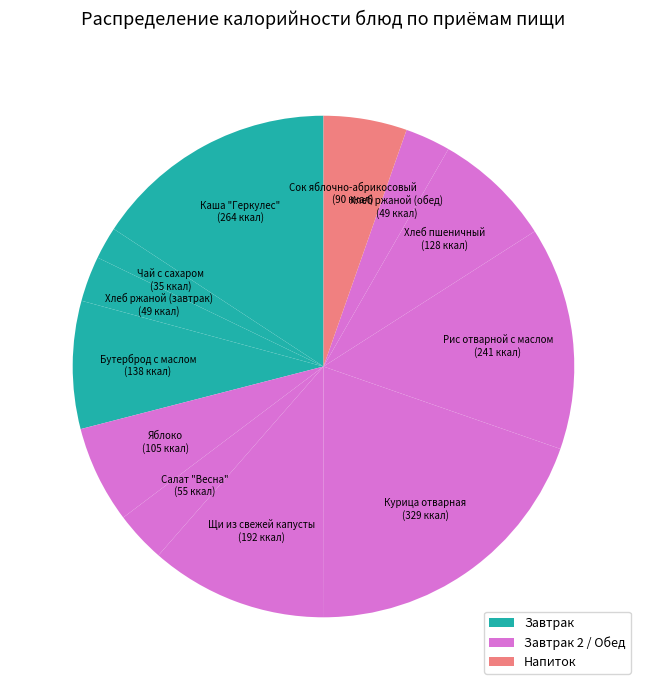

Rank the categories by value from lowest to highest.

Чай с сахаром, Хлеб ржаной (завтрак), Хлеб ржаной (обед), Салат "Весна", Сок яблочно-абрикосовый, Яблоко, Хлеб пшеничный, Бутерброд с маслом, Щи из свежей капусты, Рис отварной с маслом, Каша "Геркулес", Курица отварная